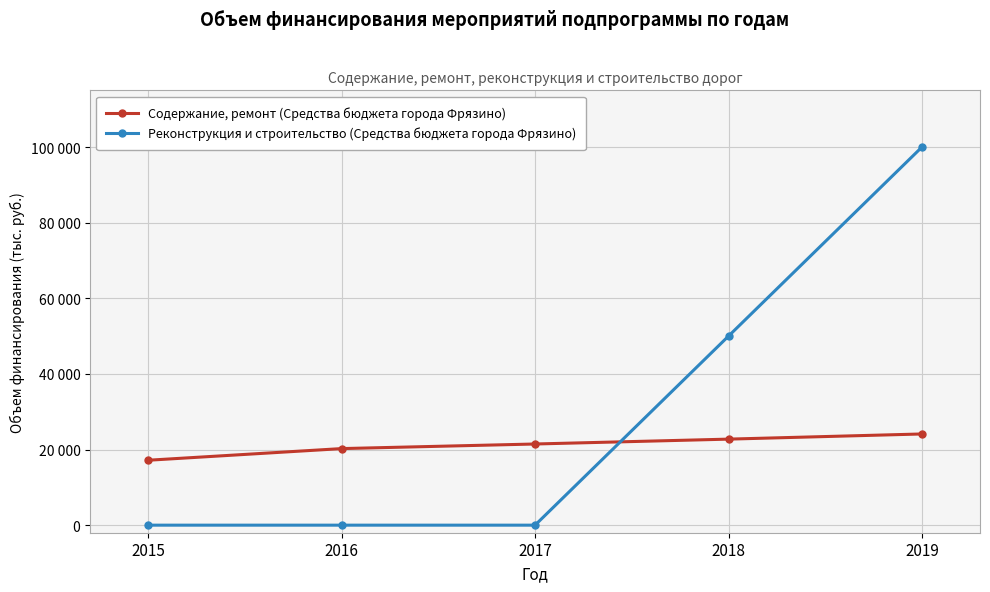

Reading right to left, transcribe all the data shown in this chart.

Содержание, ремонт (Средства бюджета города Фрязино): 24118	22753	21465	20250	17169
Реконструкция и строительство (Средства бюджета города Фрязино): 100000	50000	0	0	0